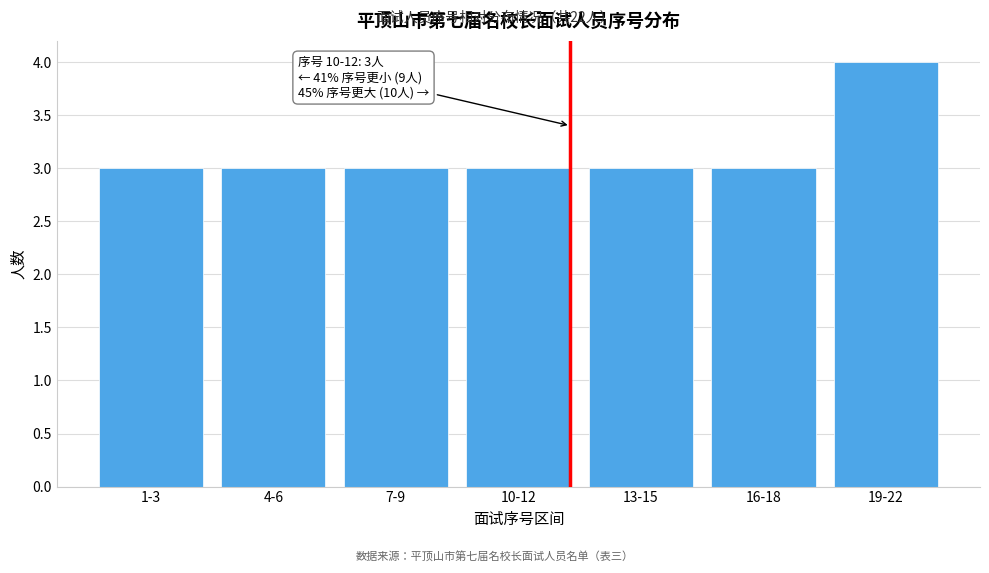

Reading left to right, transcribe all the data shown in this chart.

3	3	3	3	3	3	4